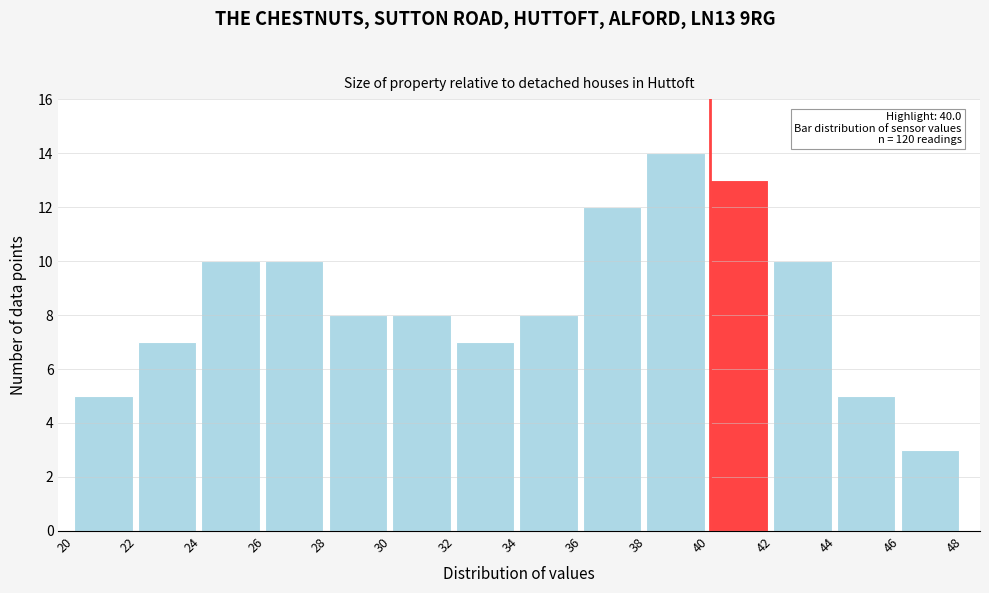

Over which range of the x-axis is the bar tallest?

38 to 40